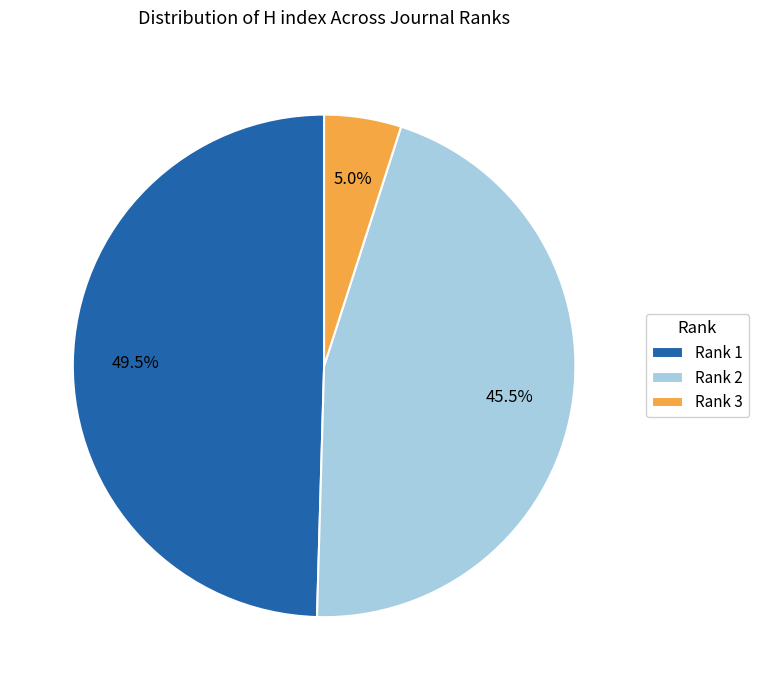

Is there any slice that represents more than half of the pie?

No